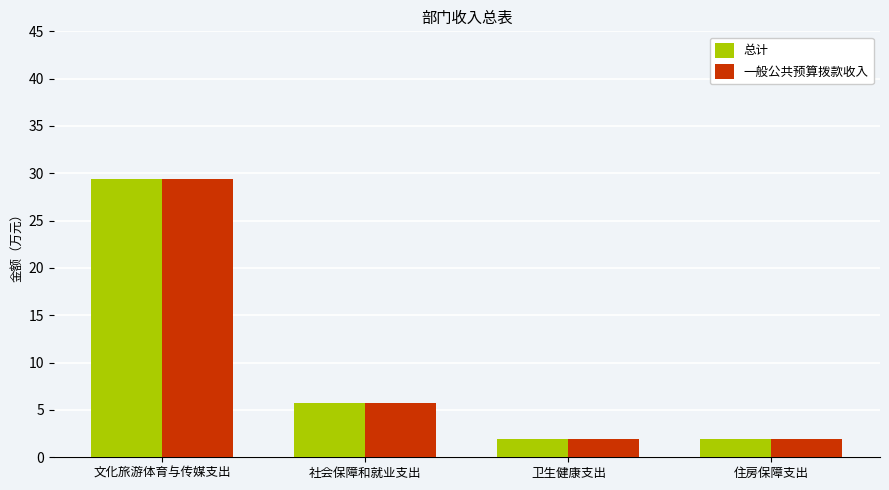

Where does the 总计 series first go above 5?

文化旅游体育与传媒支出